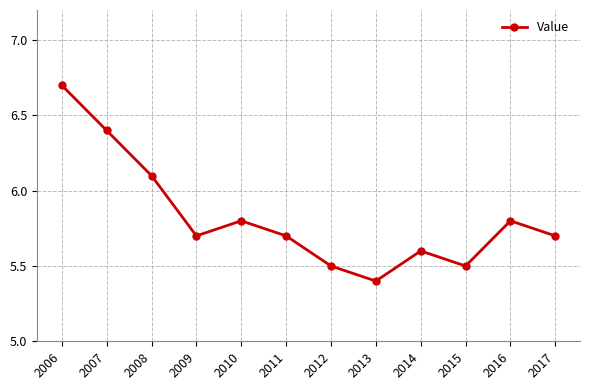

What is the value of the 4th point from the left?

5.7